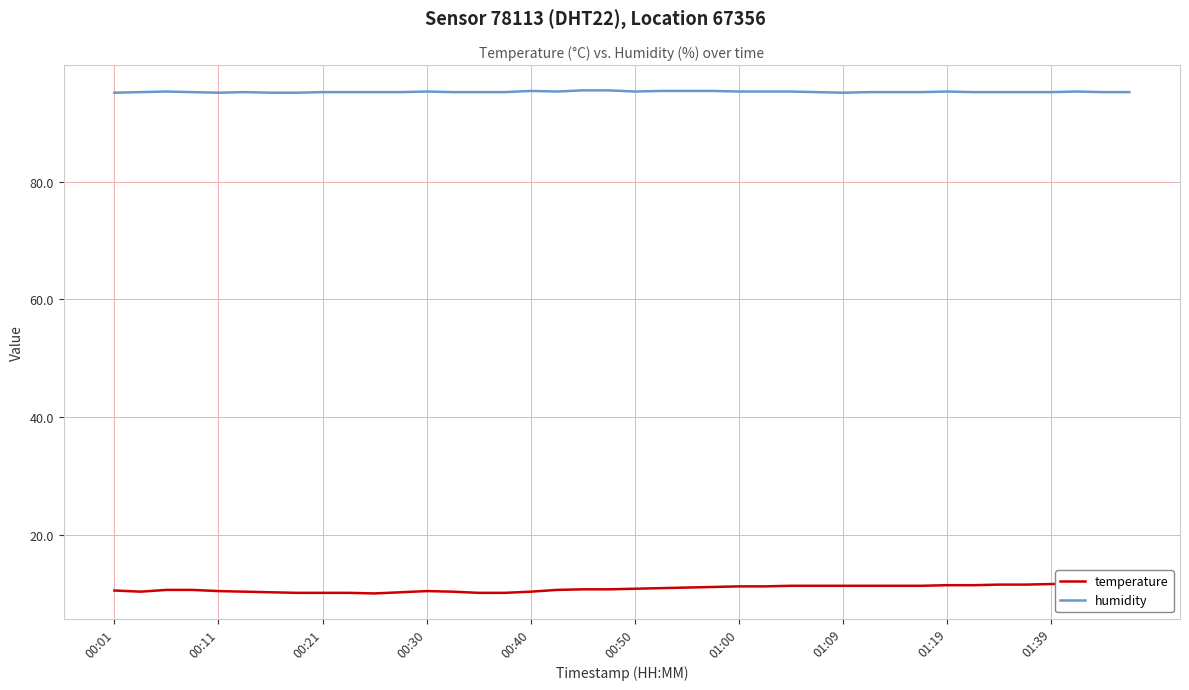

Reading right to left, extract all data points from this chart.

temperature: 11.7	11.7	11.6	11.6	11.5	11.5	11.4	11.4	11.3	11.3	11.3	11.3	11.3	11.3	11.2	11.2	11.1	11.0	10.9	10.8	10.7	10.7	10.6	10.3	10.1	10.1	10.3	10.4	10.2	10.0	10.1	10.1	10.1	10.2	10.3	10.4	10.6	10.6	10.3	10.5
humidity: 95.2	95.2	95.3	95.2	95.2	95.2	95.2	95.3	95.2	95.2	95.2	95.1	95.2	95.3	95.3	95.3	95.4	95.4	95.4	95.3	95.5	95.5	95.3	95.4	95.2	95.2	95.2	95.3	95.2	95.2	95.2	95.2	95.1	95.1	95.2	95.1	95.2	95.3	95.2	95.1